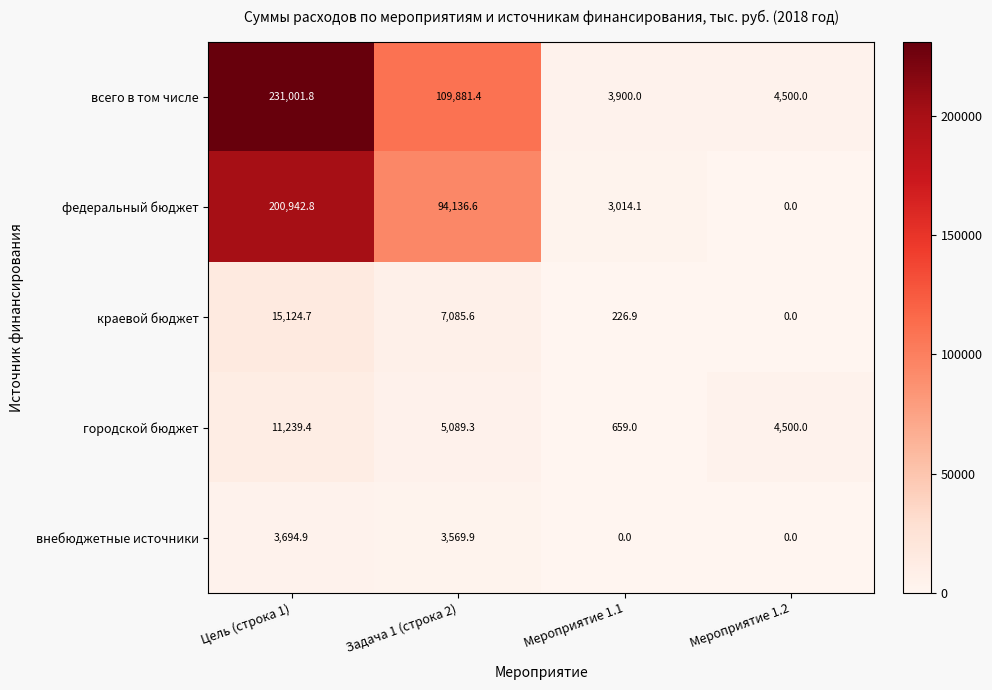

Rank the series at Задача 1 (строка 2) from highest to lowest value.

всего в том числе, федеральный бюджет, краевой бюджет, городской бюджет, внебюджетные источники